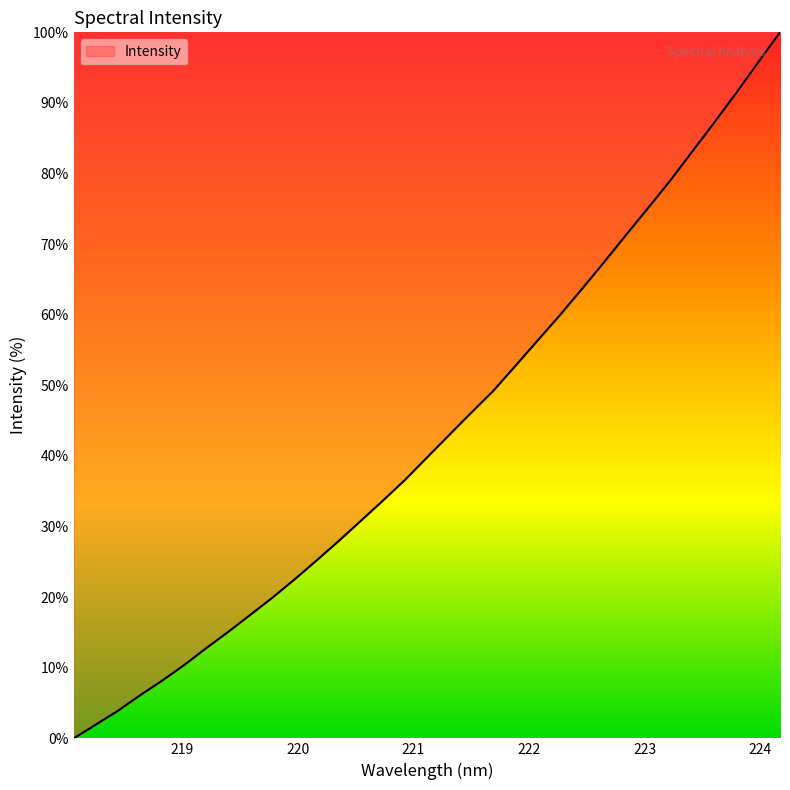

Reading right to left, list all the values displayed in this chart.

100.0	95.7	91.4	87.1	83.0	78.9	75.1	71.2	67.4	63.6	59.9	56.3	52.8	49.2	46.1	43.0	39.8	36.6	33.7	30.8	28.0	25.2	22.5	19.9	17.5	15.1	12.8	10.4	8.2	6.1	3.9	1.9	0.0